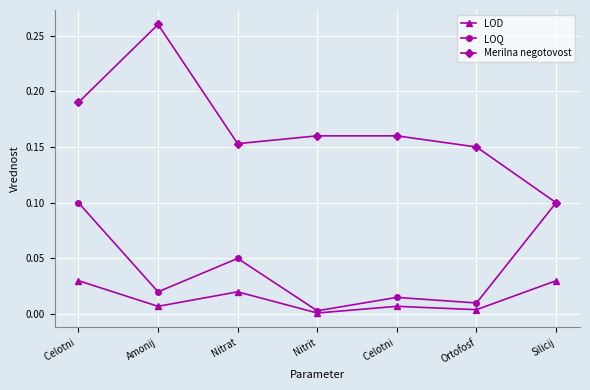

Is this an area chart (filled region under the line)?

No